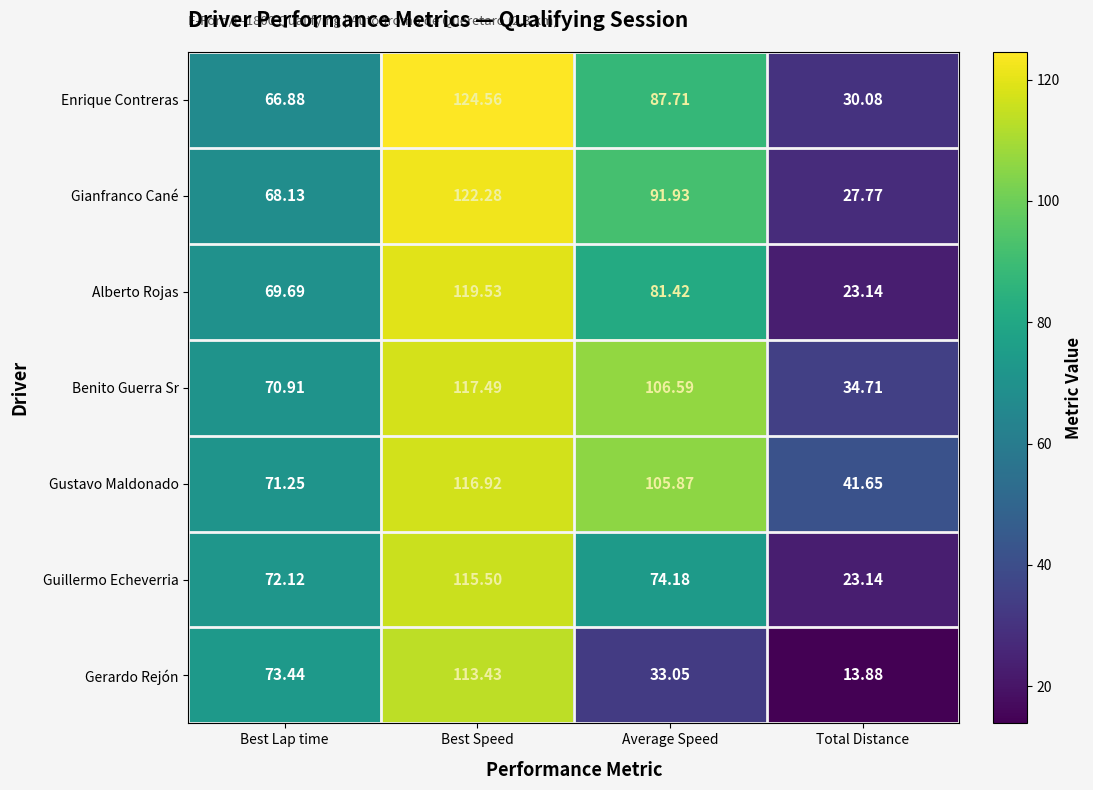

Rank the series by their maximum value, from lowest to highest.

Gerardo Rejón, Guillermo Echeverria, Gustavo Maldonado, Benito Guerra Sr, Alberto Rojas, Gianfranco Cané, Enrique Contreras